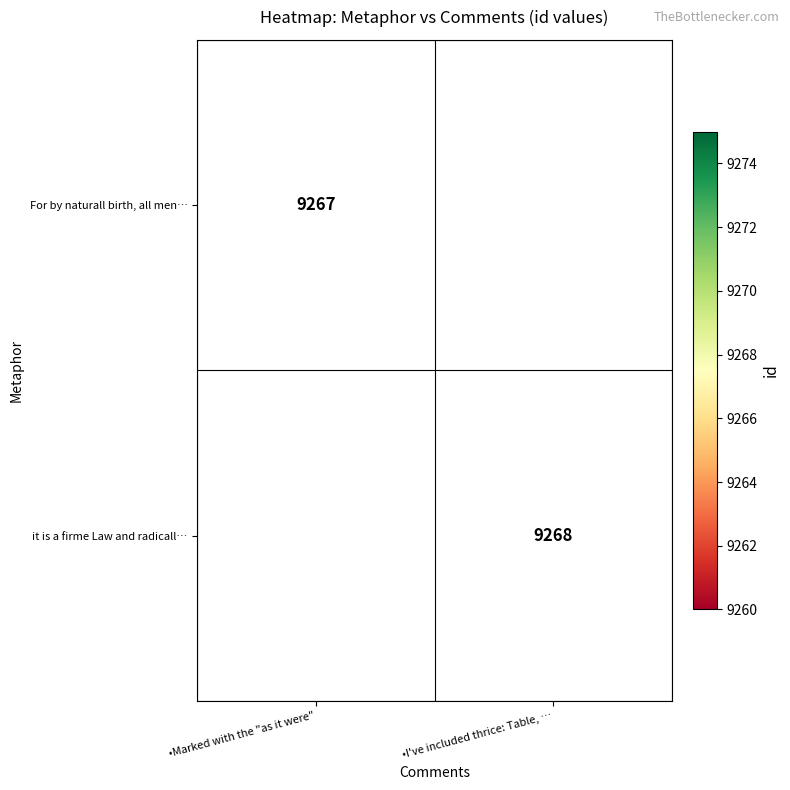

The value of it is a firme Law and radicall… at •I've included thrice: Table, … is 14102. True or false?

False